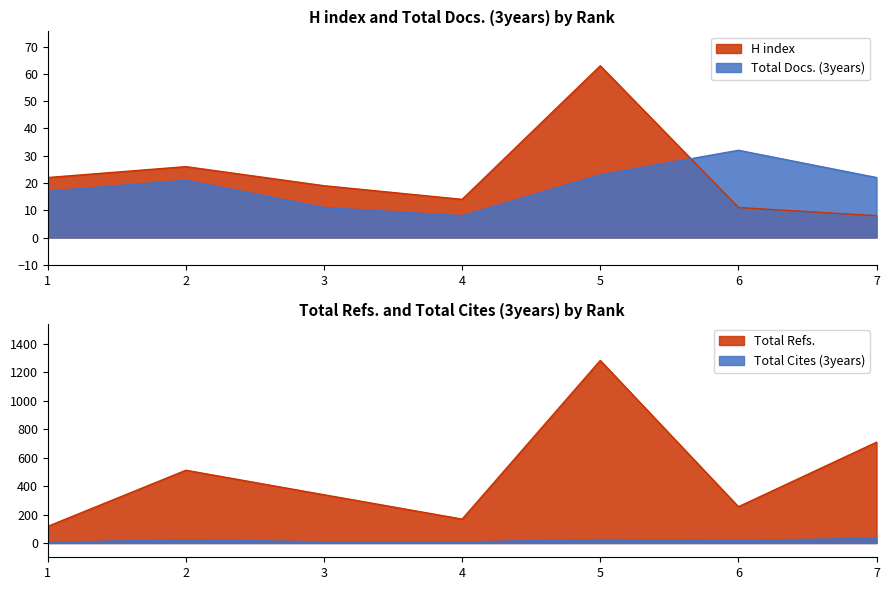

The value of Total Refs. at 2 is 786. True or false?

False